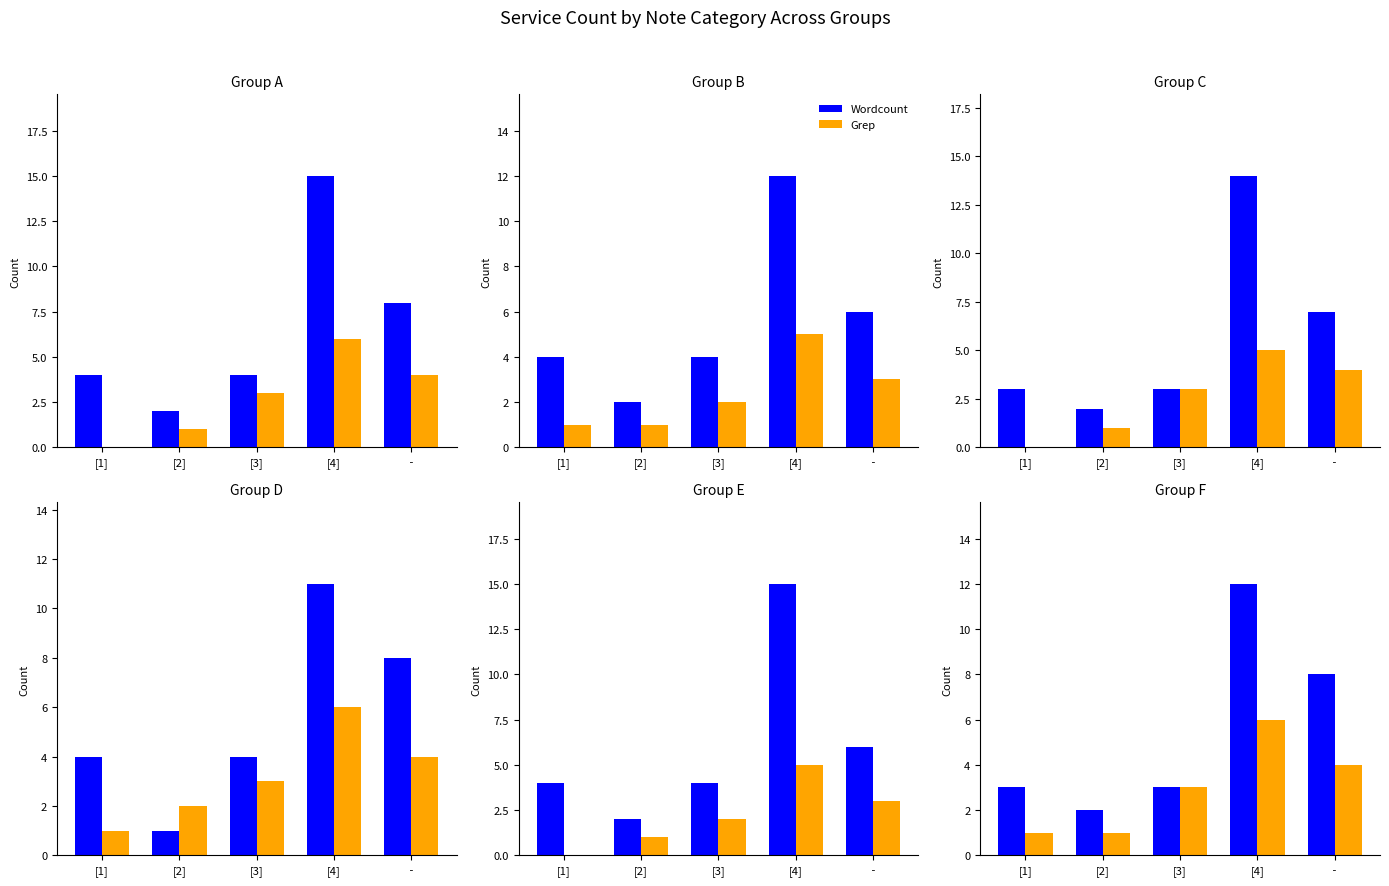

Count the number of categories in the chart.

5